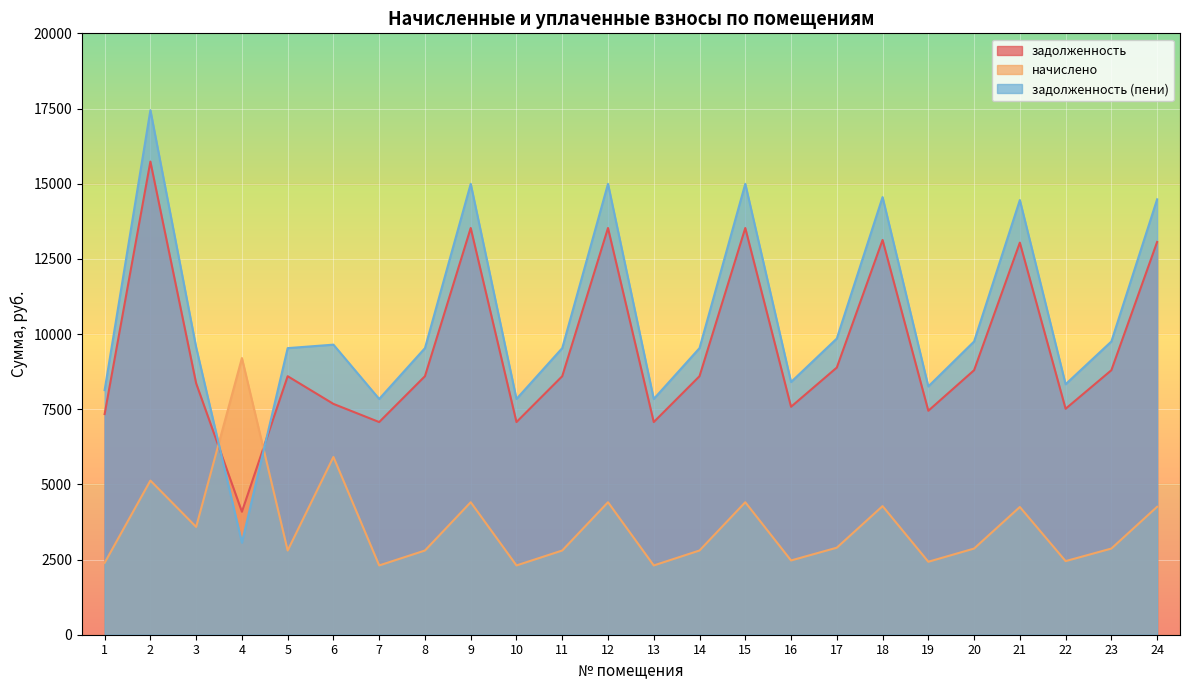

Which category has the lowest value in the начислено series?

7